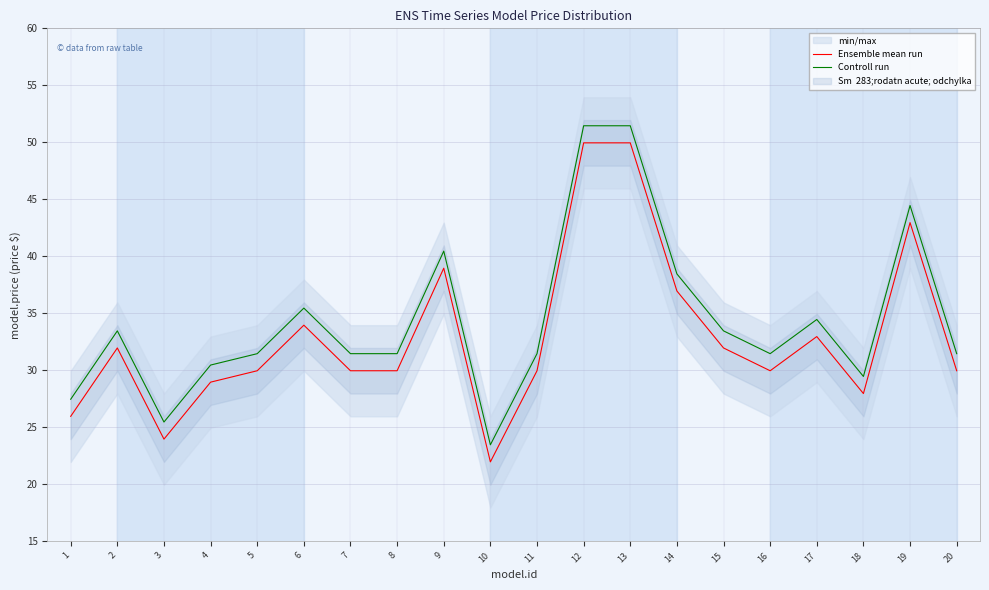

How many interior local peaks does the Ensemble mean run series have?

5